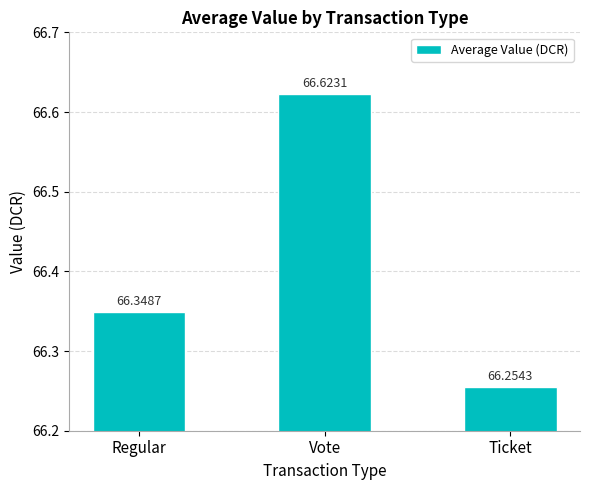

What is the label of the 2nd bar from the right?

Vote